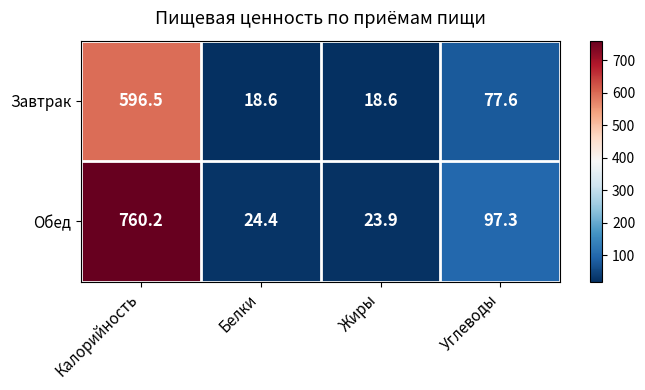

How many values in the Обед series exceed 97?

2